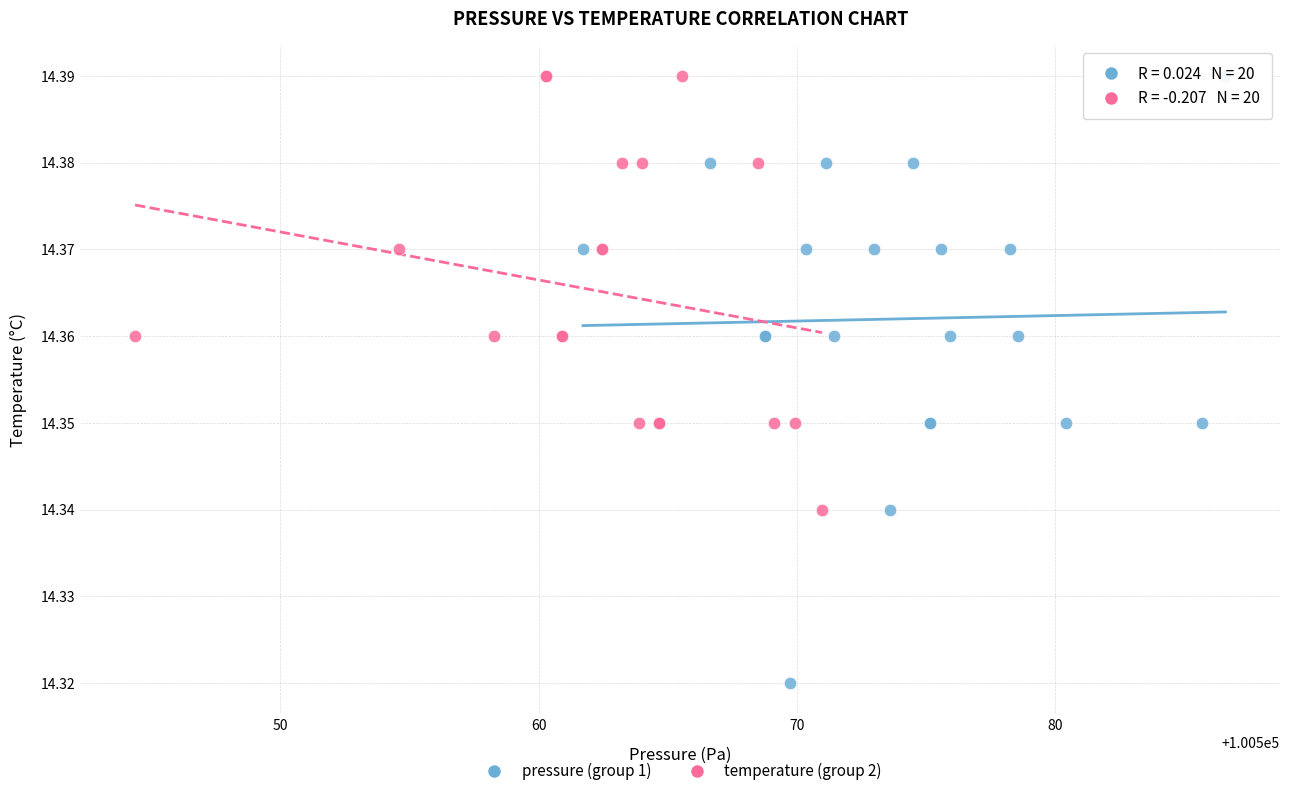

Which series reaches the minimum Y coordinate?

pressure (group 1)